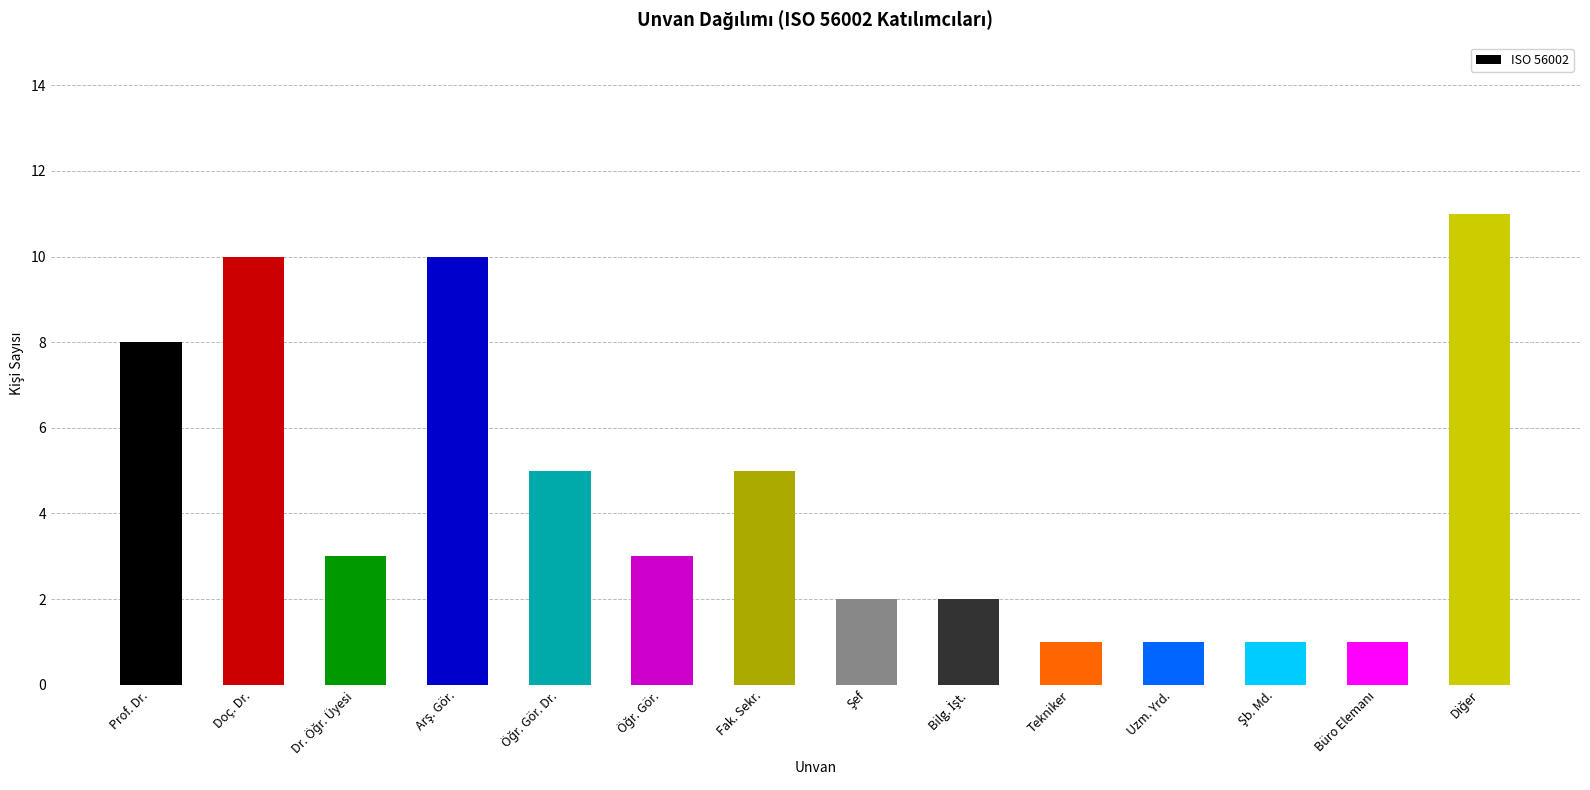

Reading left to right, transcribe all the data shown in this chart.

8	10	3	10	5	3	5	2	2	1	1	1	1	11